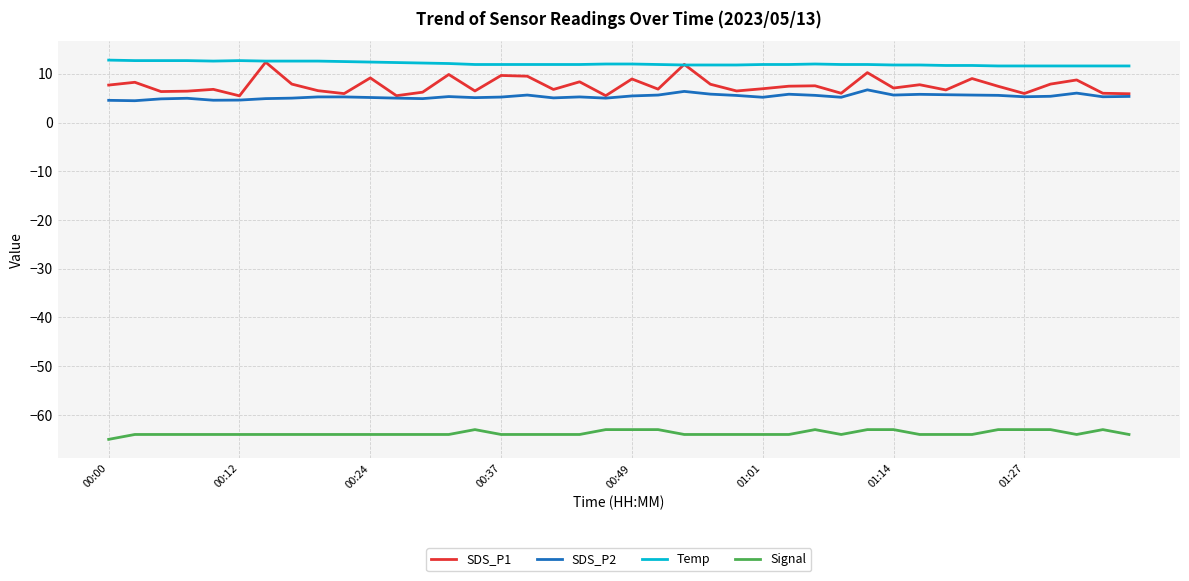

Which series has the largest total across all categories?

Temp